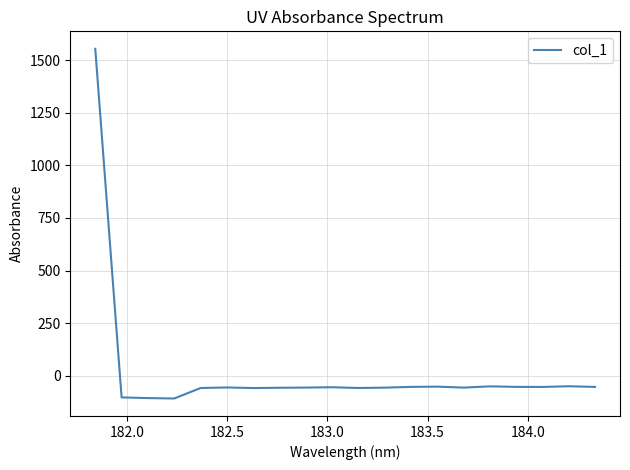

What is the difference between the maximum and minimum values?

1661.9